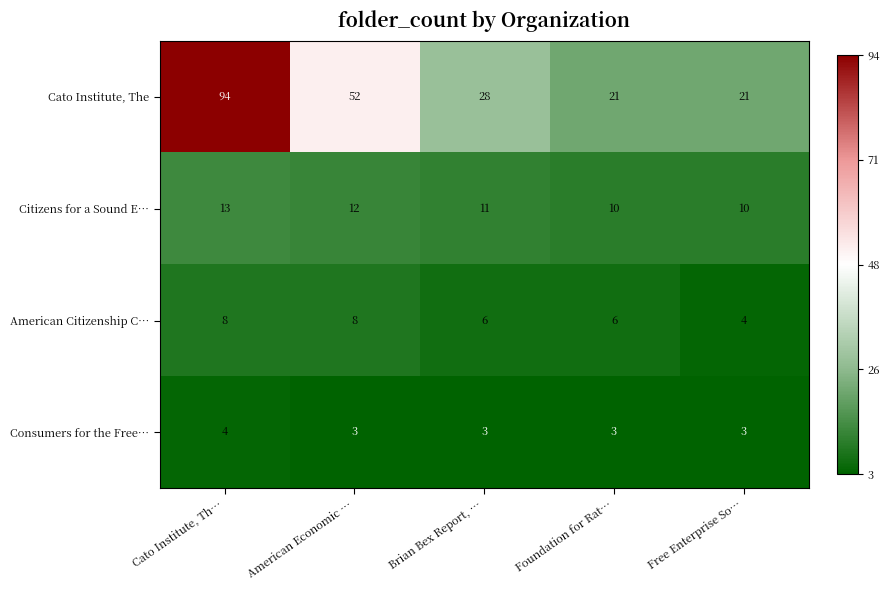

Where is Citizens for a Sound E… nearest to the value 11?

Brian Bex Report, …